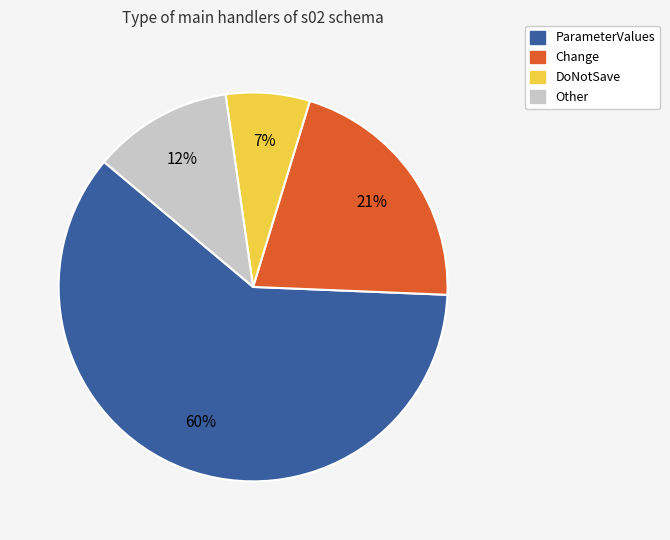

Is there a majority slice in this chart?

Yes